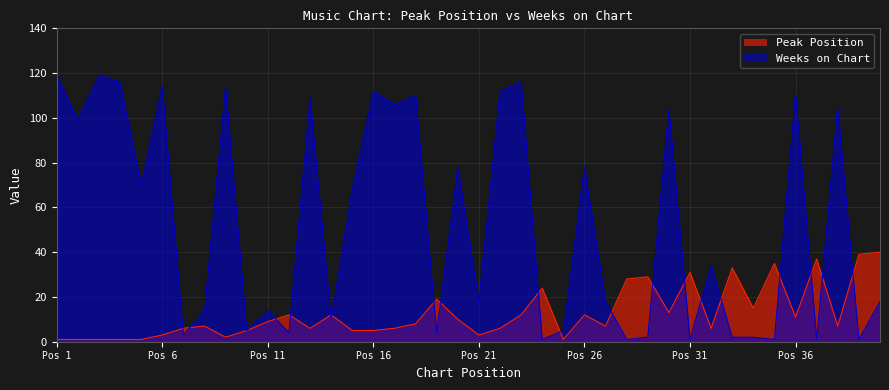

What is the difference between the second highest and minimum values in the Peak Position series?

38